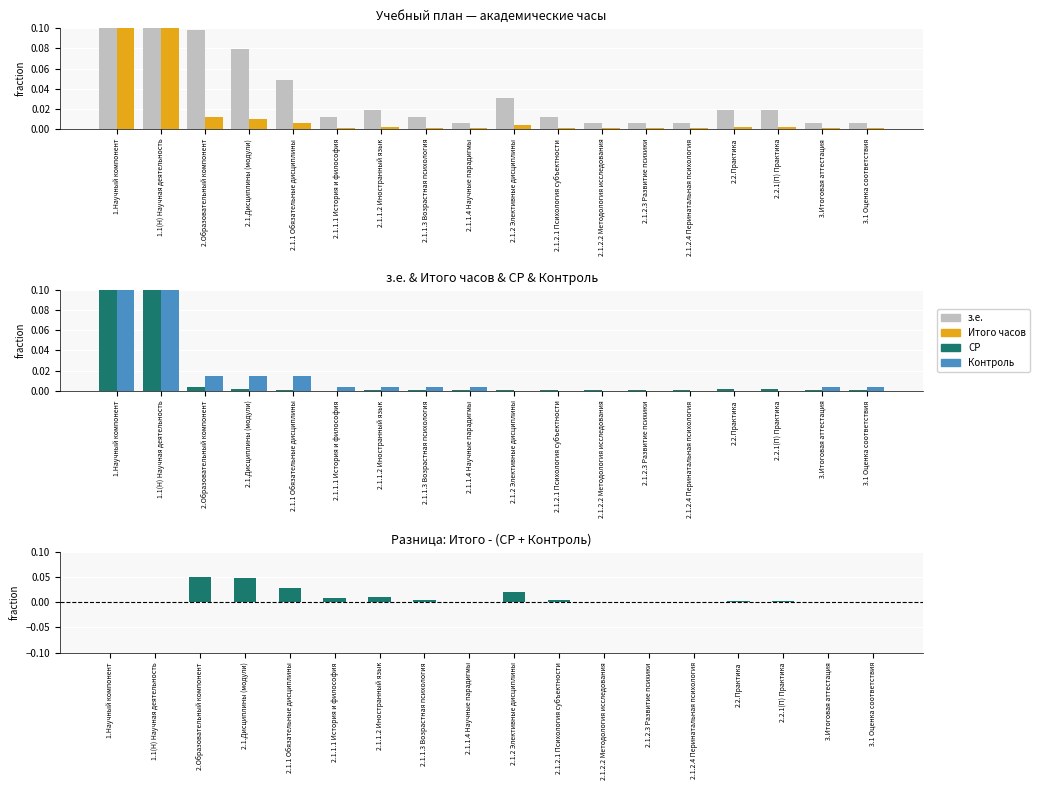

Which category has the lowest value across all series?

2.1.2 Элективные дисциплины